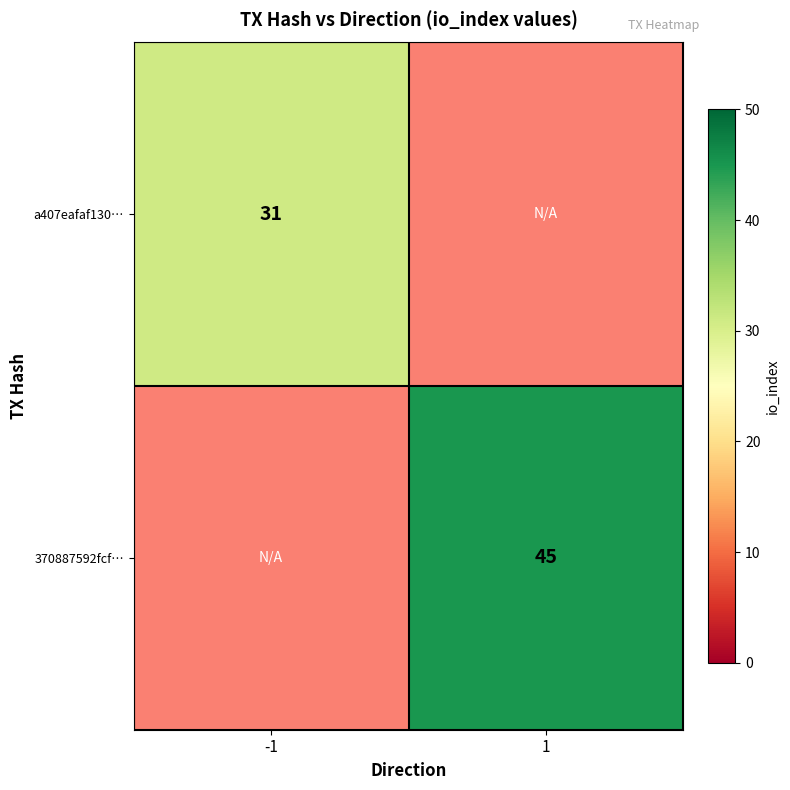

The value of a407eafaf130… at -1 is 31. True or false?

True